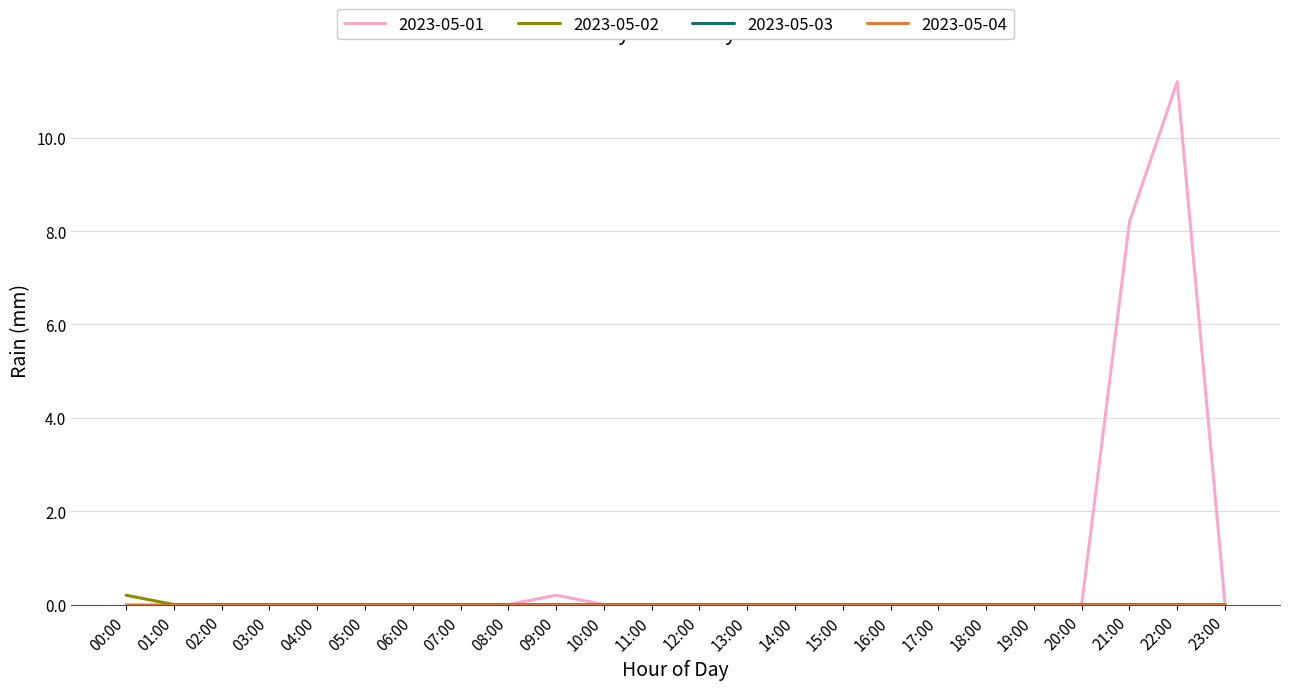

Where is 2023-05-02 nearest to the value 0?

01:00